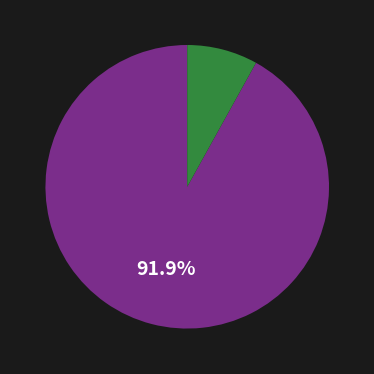

Does any single category account for the majority?

Yes